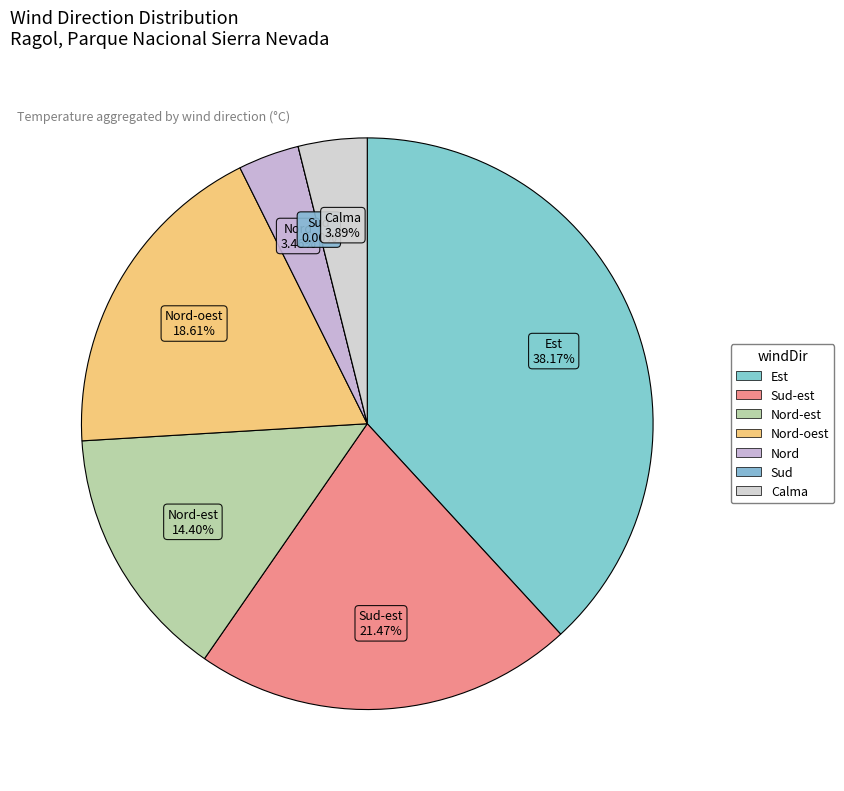

Is there any slice that represents more than half of the pie?

No